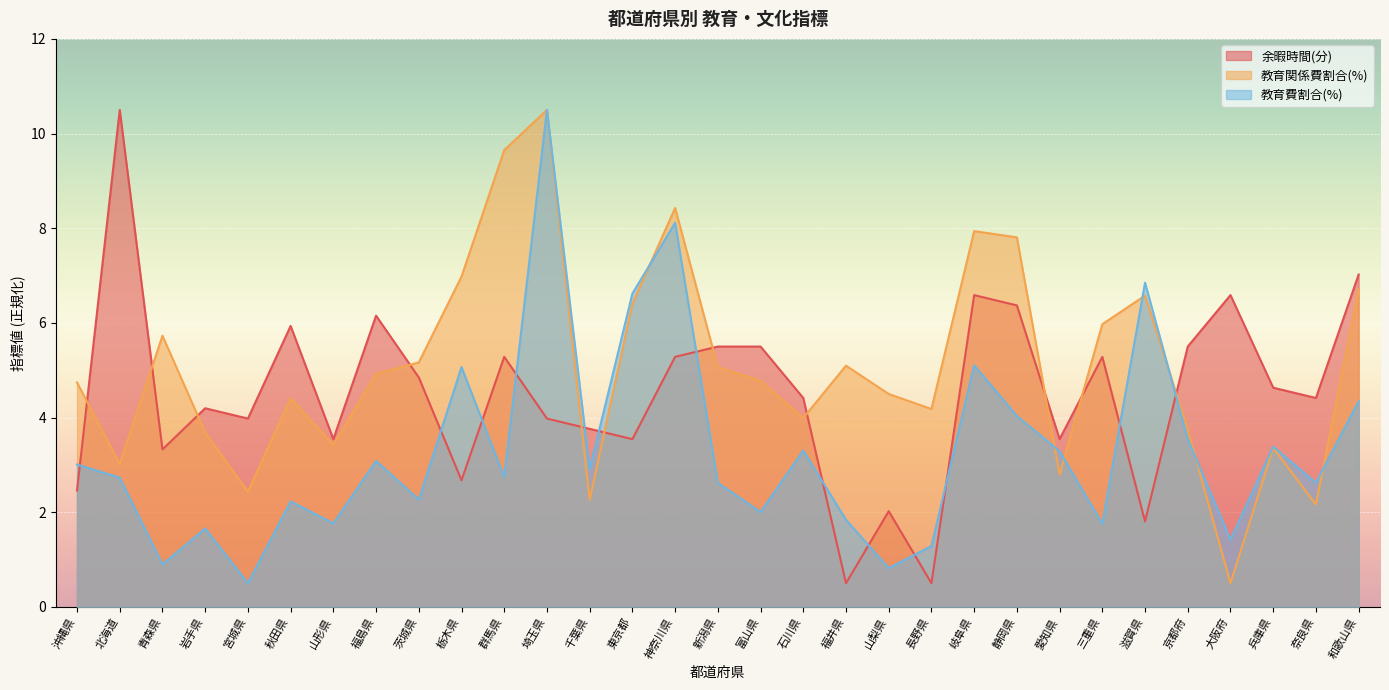

Is it true that 教育費割合(%) equals 1.3 at 長野県?

True